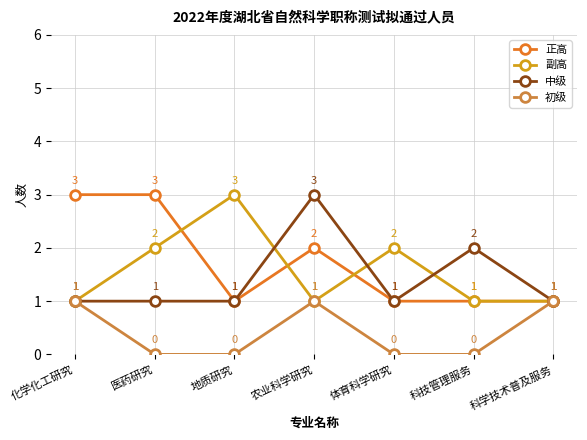

What position from the right is 科技管理服务?

2